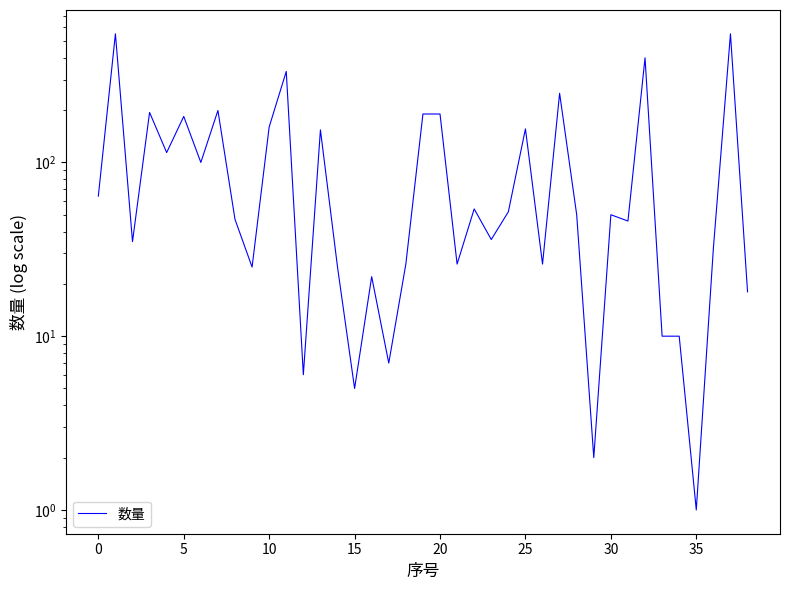

What is the sum of the values at 36 and 15?

37